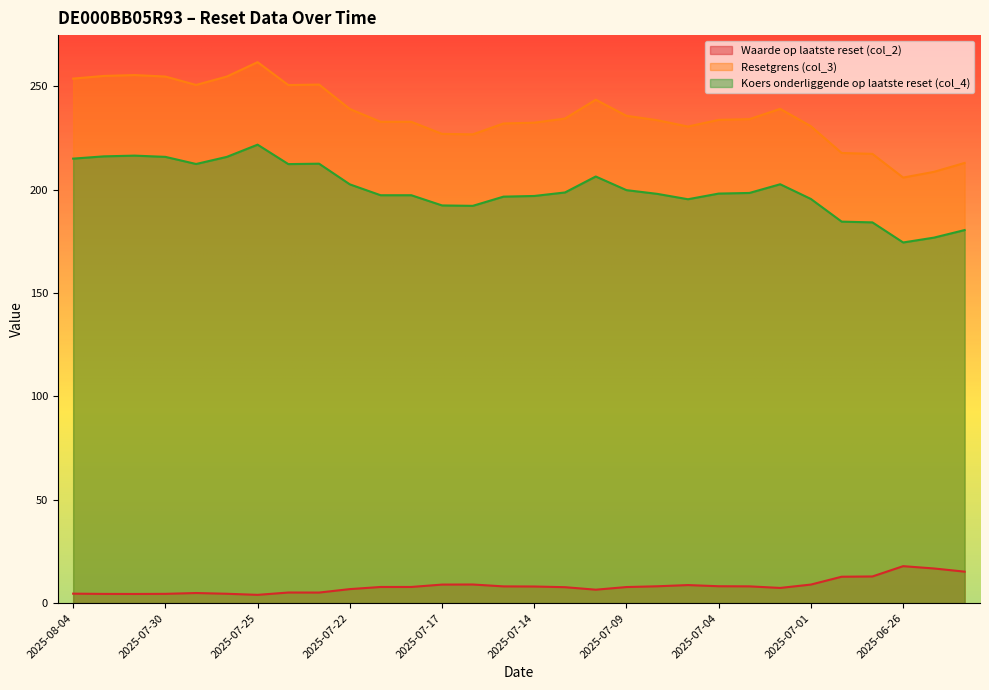

Which label corresponds to the smallest value in the chart?

2025-07-25